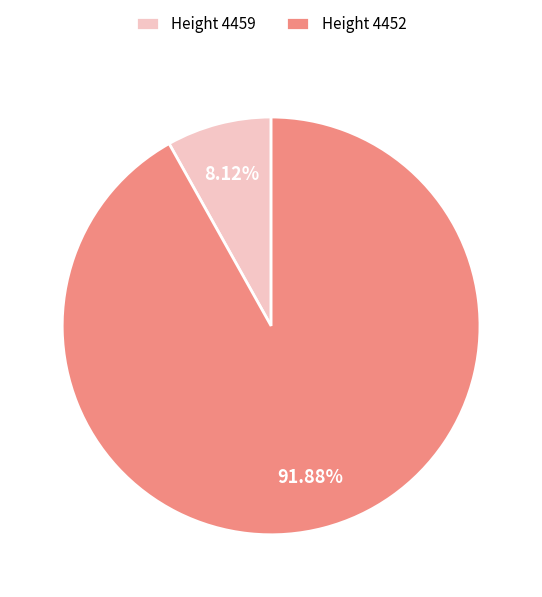

Between Height 4452 and Height 4459, which is larger?

Height 4452